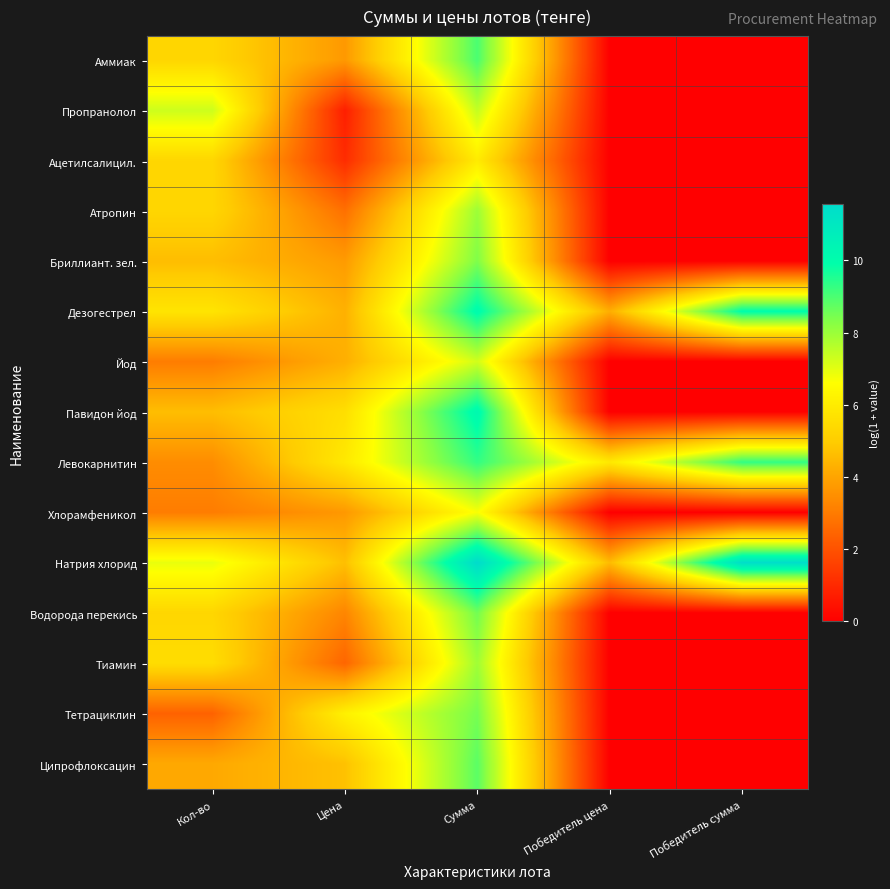

Reading left to right, extract all data points from this chart.

Аммиак: Кол-во=5.3	Цена=3.7	Сумма=9.0	Победитель цена=0.0	Победитель сумма=0.0
Пропранолол: Кол-во=7.3	Цена=0.8	Сумма=7.4	Победитель цена=0.0	Победитель сумма=0.0
Ацетилсалицил.: Кол-во=5.3	Цена=1.1	Сумма=6.0	Победитель цена=0.0	Победитель сумма=0.0
Атропин: Кол-во=5.3	Цена=2.7	Сумма=8.0	Победитель цена=0.0	Победитель сумма=0.0
Бриллиант. зел.: Кол-во=4.6	Цена=3.8	Сумма=8.4	Победитель цена=0.0	Победитель сумма=0.0
Дезогестрел: Кол-во=5.8	Цена=4.3	Сумма=10.1	Победитель цена=4.2	Победитель сумма=10.0
Йод: Кол-во=3.0	Цена=4.3	Сумма=7.2	Победитель цена=0.0	Победитель сумма=0.0
Павидон йод: Кол-во=4.6	Цена=5.6	Сумма=10.2	Победитель цена=0.0	Победитель сумма=0.0
Левокарнитин: Кол-во=3.4	Цена=5.9	Сумма=9.3	Победитель цена=5.9	Победитель сумма=9.3
Хлорамфеникол: Кол-во=3.0	Цена=3.7	Сумма=6.7	Победитель цена=0.0	Победитель сумма=0.0
Натрия хлорид: Кол-во=6.9	Цена=4.7	Сумма=11.6	Победитель цена=4.6	Победитель сумма=11.5
Водорода перекись: Кол-во=5.3	Цена=3.3	Сумма=8.5	Победитель цена=0.0	Победитель сумма=0.0
Тиамин: Кол-во=5.5	Цена=2.5	Сумма=7.9	Победитель цена=0.0	Победитель сумма=0.0
Тетрациклин: Кол-во=2.4	Цена=6.2	Сумма=8.5	Победитель цена=0.0	Победитель сумма=0.0
Ципрофлоксацин: Кол-во=4.1	Цена=4.7	Сумма=8.8	Победитель цена=0.0	Победитель сумма=0.0